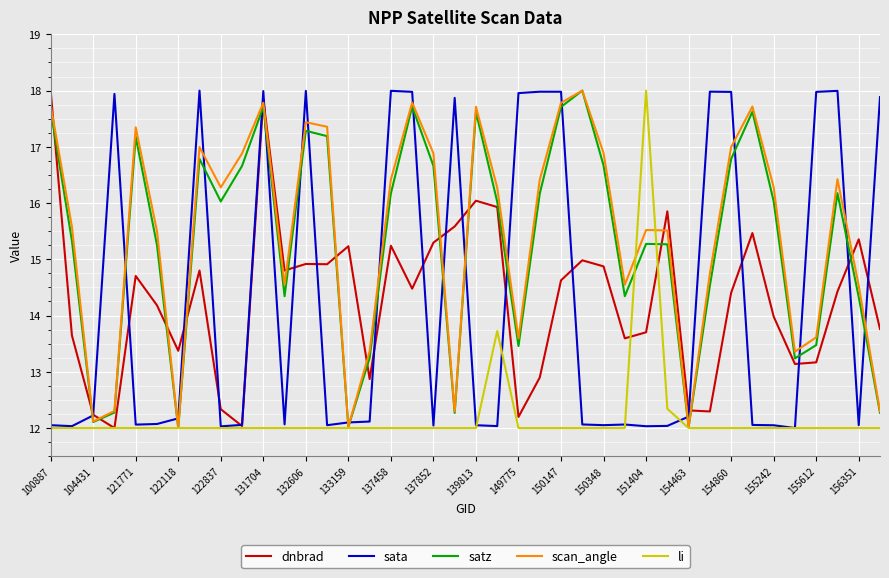

What is the minimum value for scan_angle?

12.0